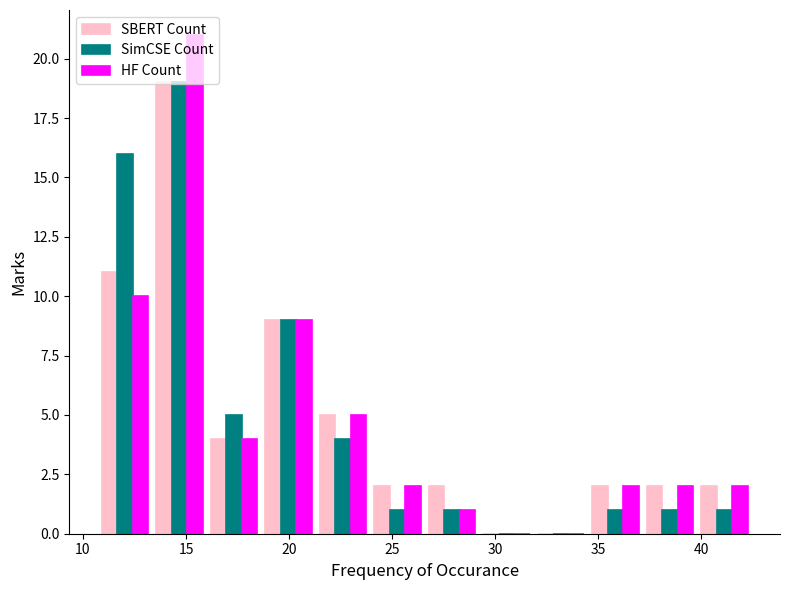

In the SimCSE Count series, which range on the x-axis has the tallest bar?

13.5 to 16.0